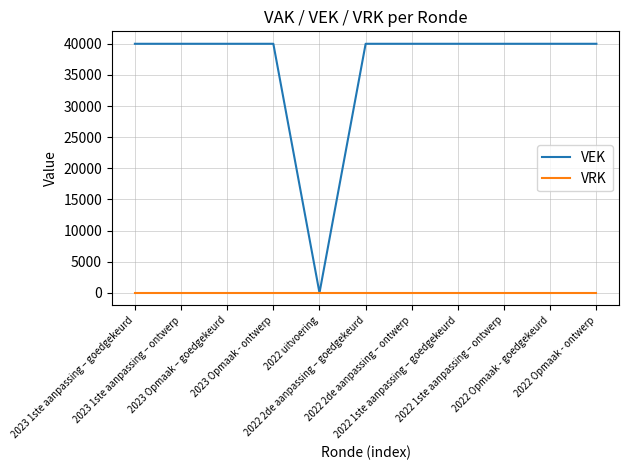

Which series has the largest range (max minus min)?

VEK